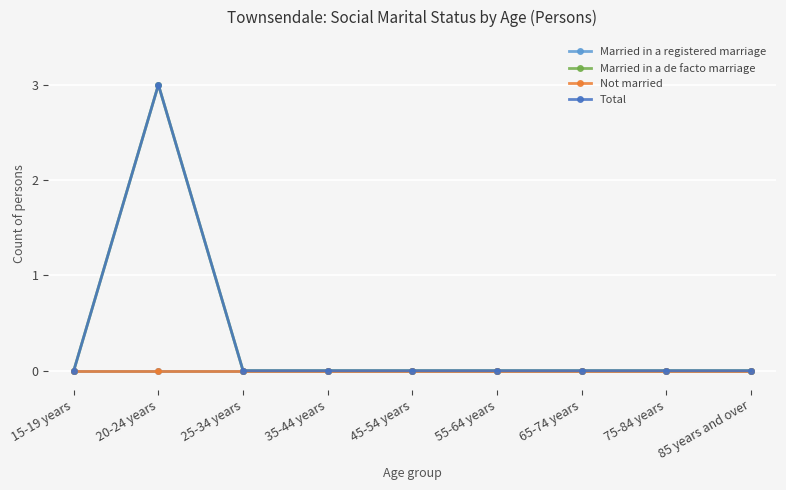

Is this an area chart (filled region under the line)?

No